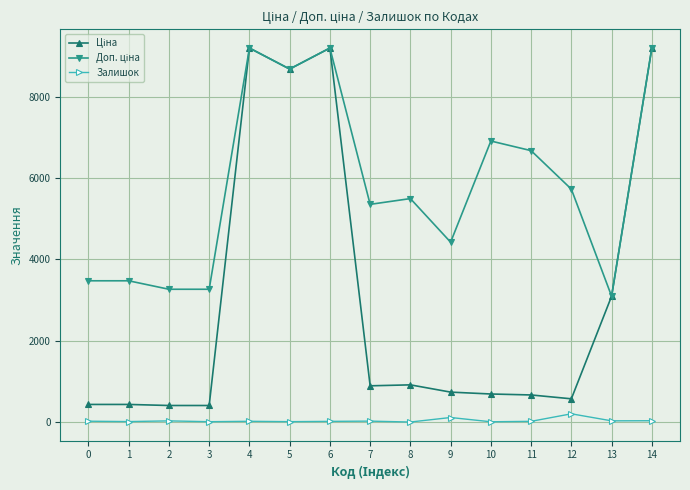

What is the maximum value shown in the chart?

9196.3